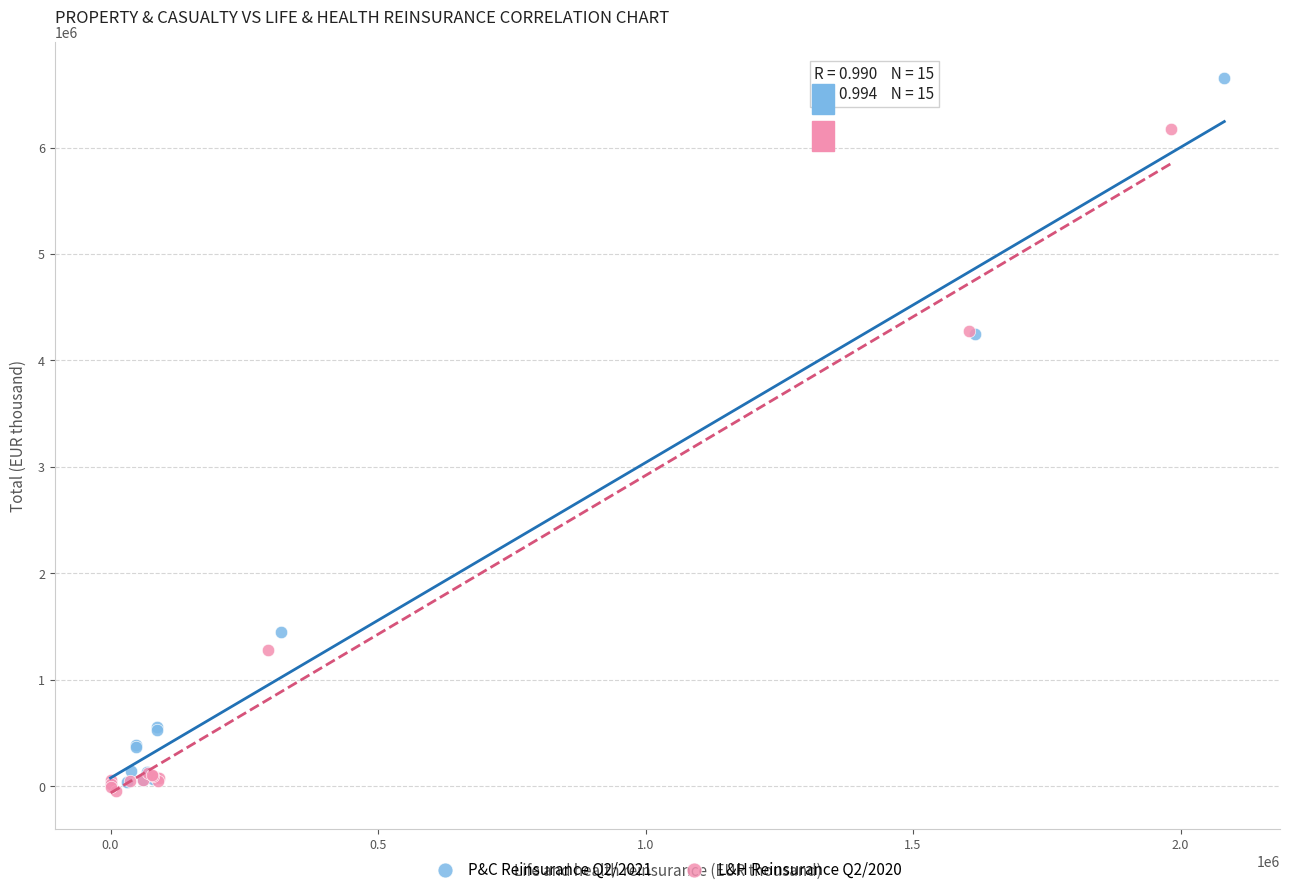

What are all the series names shown in the legend?

P&C Reinsurance Q2/2021, L&H Reinsurance Q2/2020